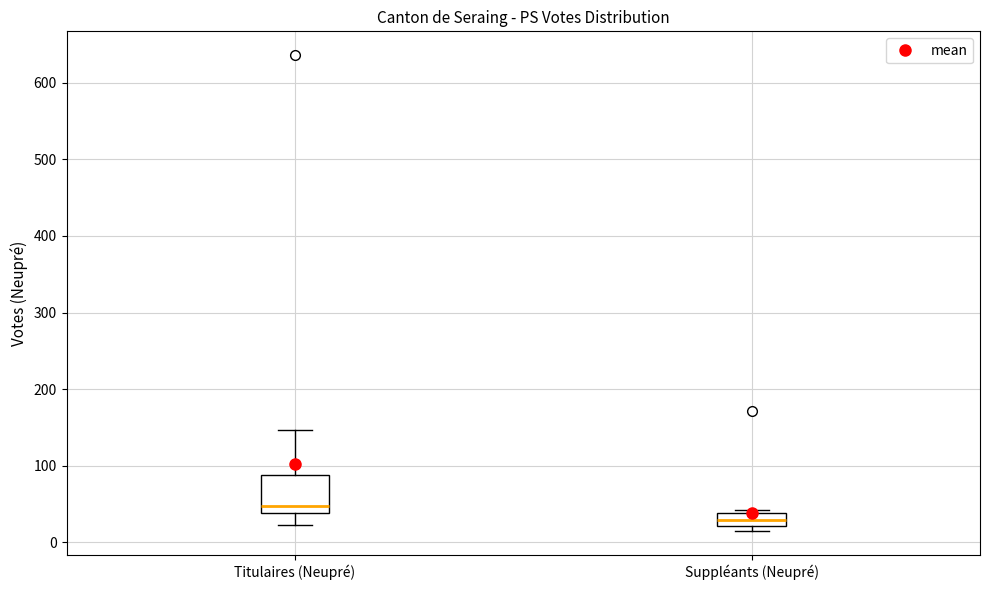

Which box's median line is the lowest?

Suppléants (Neupré)